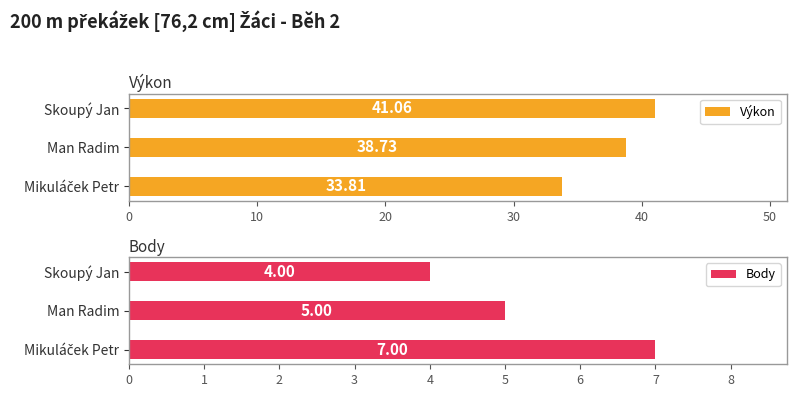

What is the difference between the maximum and minimum values in the Body series?

3